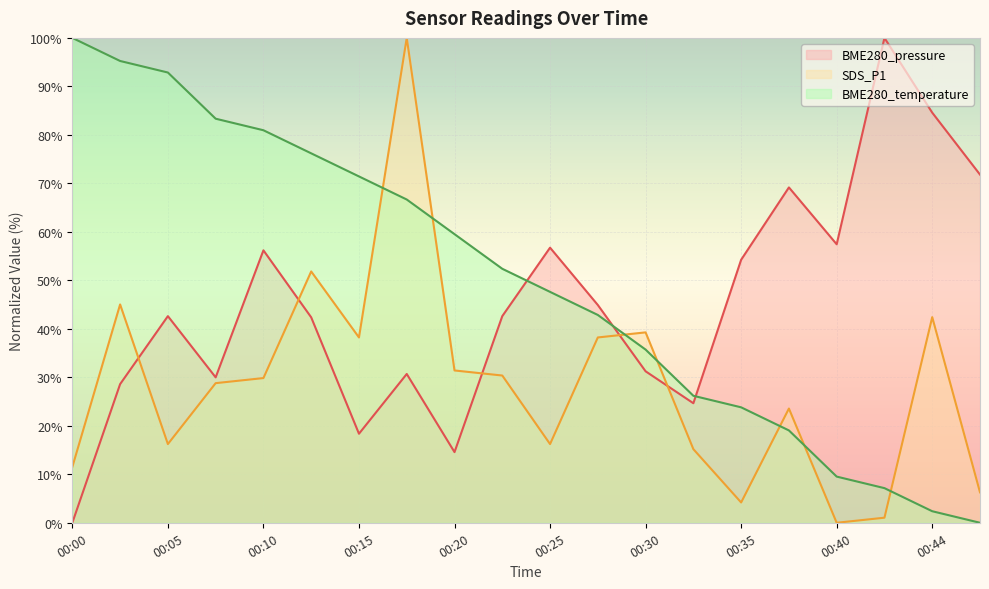

What is the value of the BME280_temperature point at the 7th from the left?

71.4